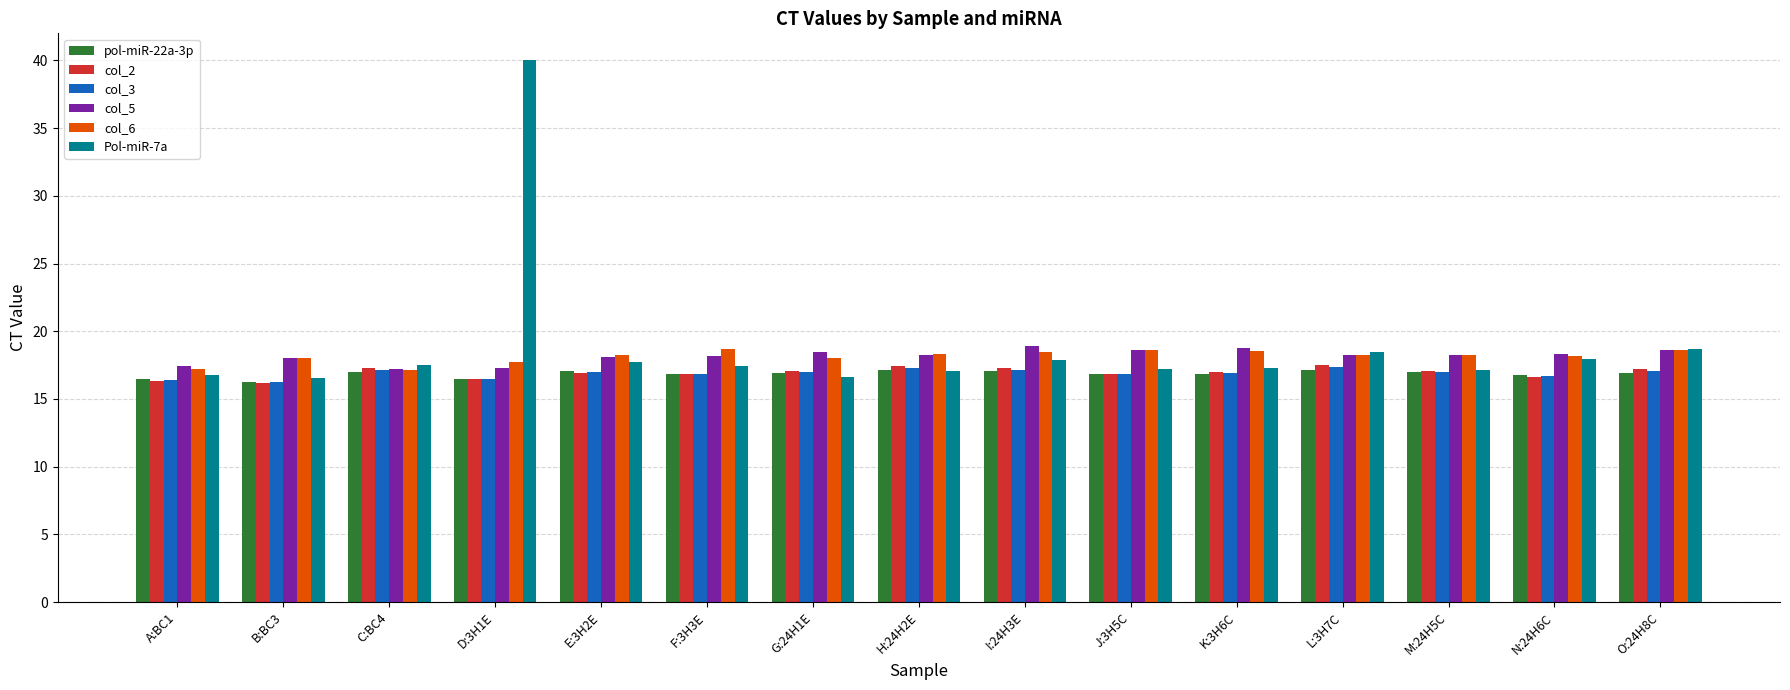

The col_3 series shows 24.5 at C:BC4. True or false?

False